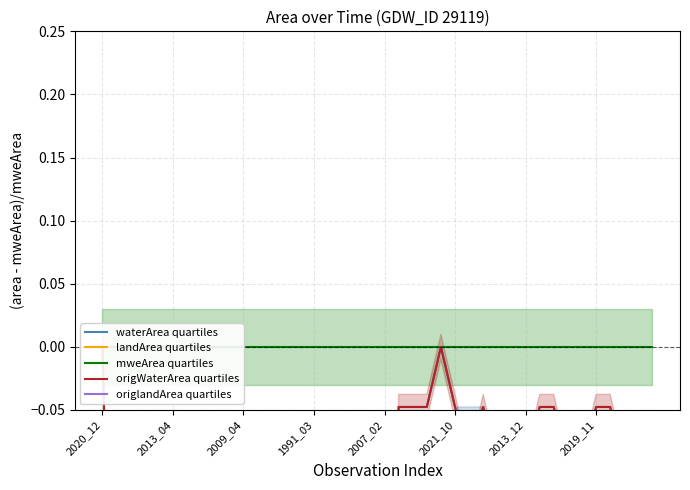

Which series has the largest total across all categories?

mweArea quartiles